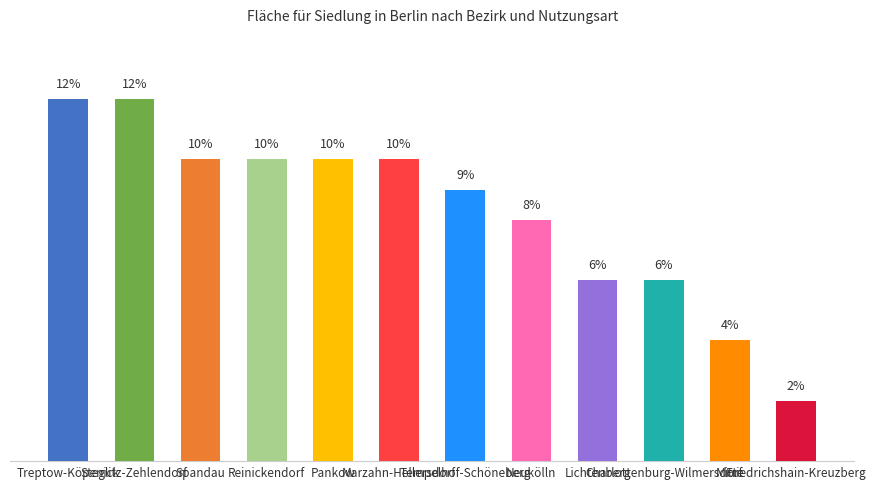

Are the bars horizontal?

No